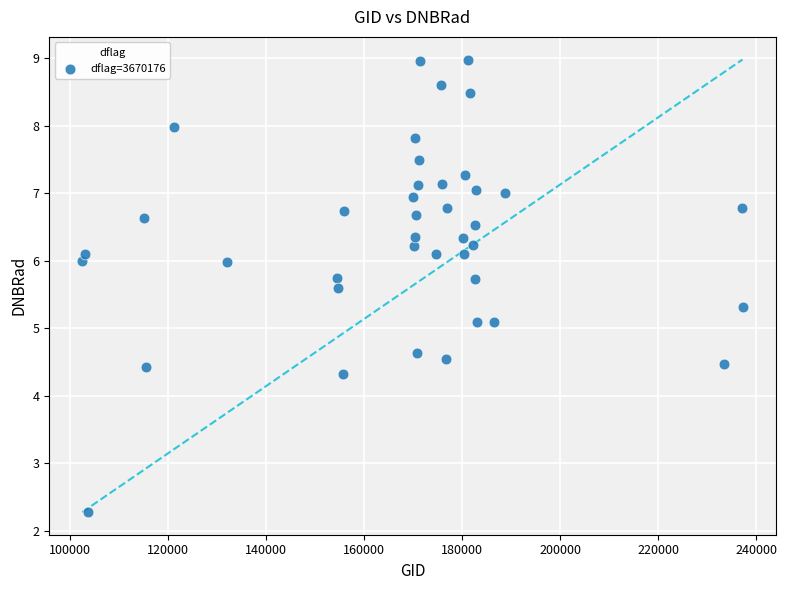

What is the range of X values (max minus min)?

134629.0